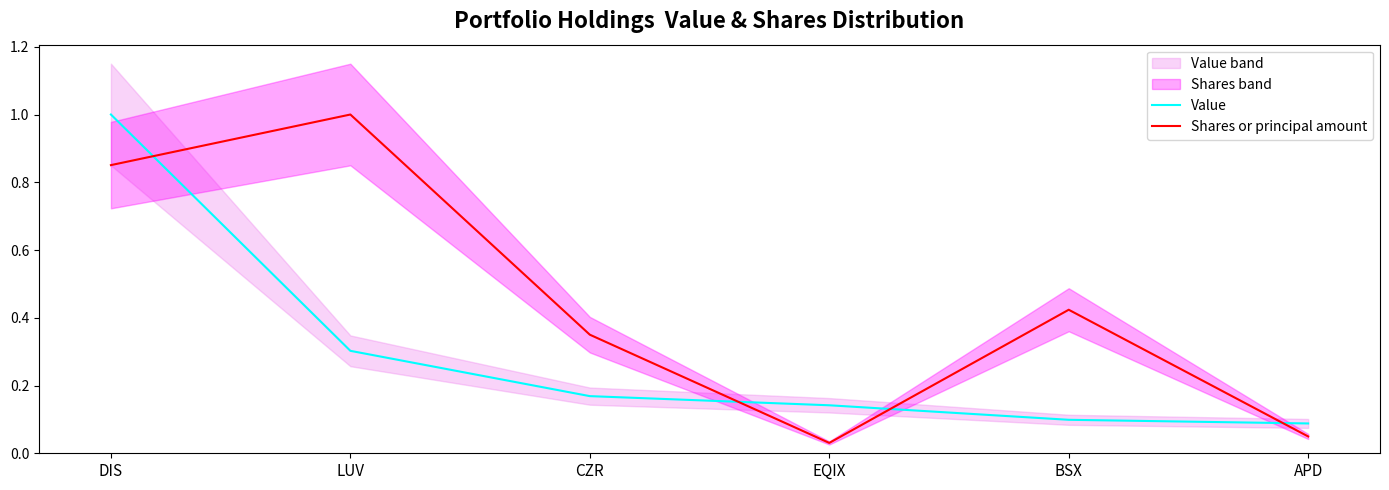

How many series are shown in this chart?

2